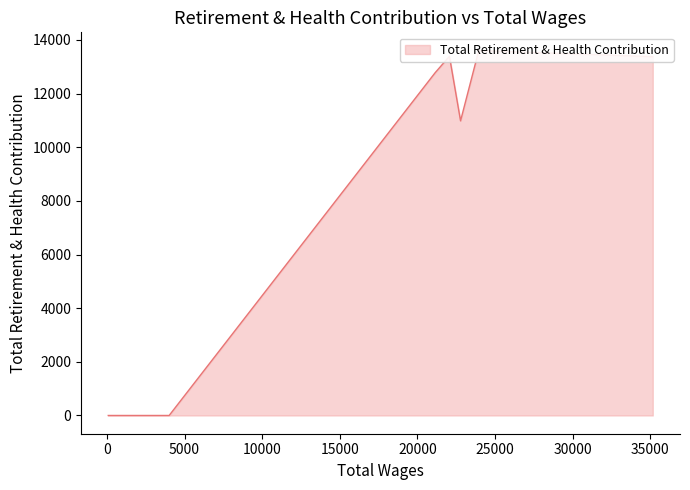

Read the value at 23955.0, to the nearest 50.

13600